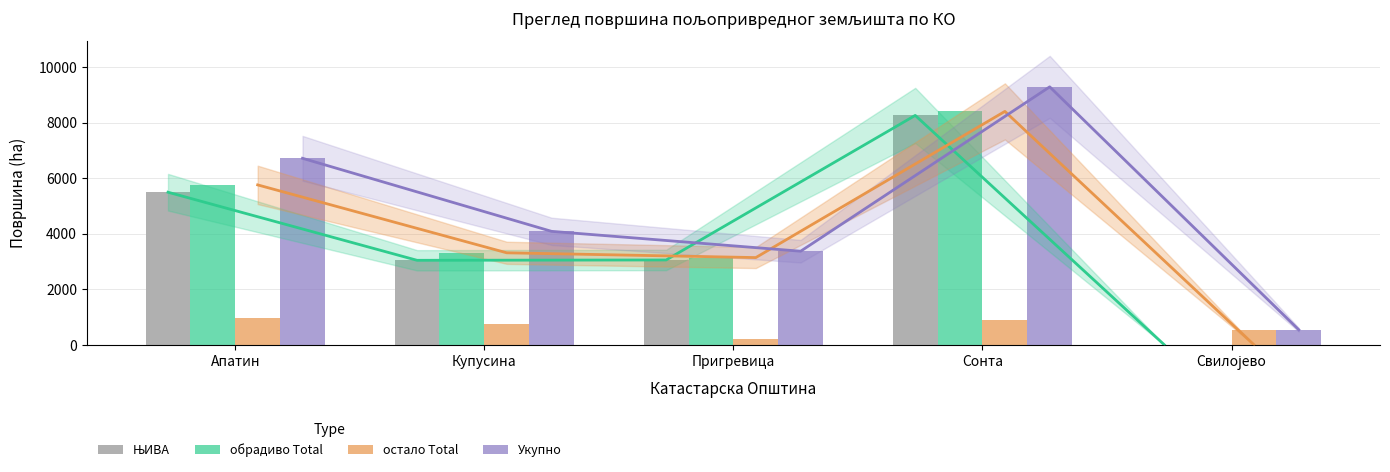

Where does the Укупно series first go above 4087?

Апатин